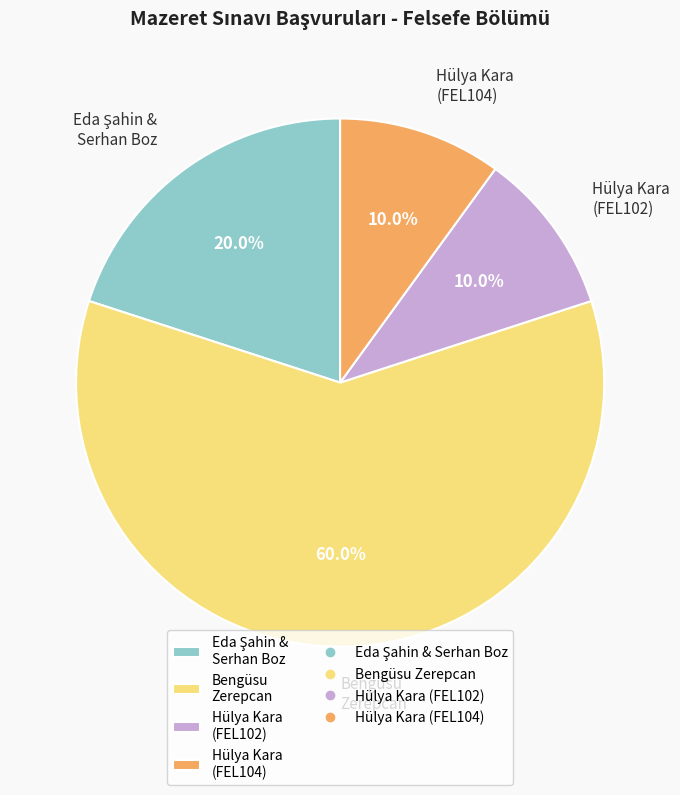

Which slice is the largest?

Bengüsu Zerepcan